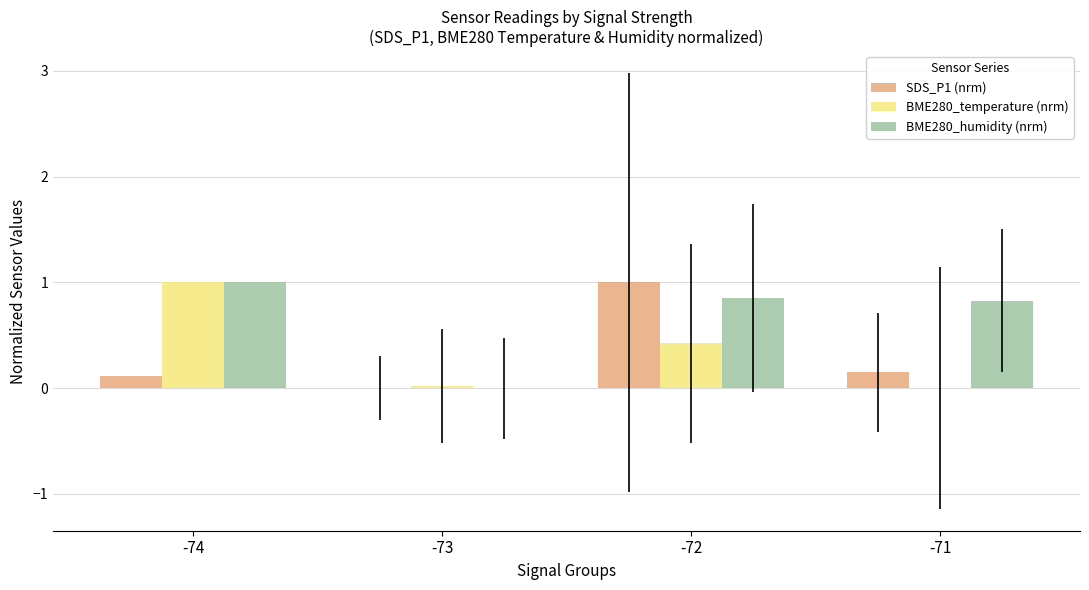

Between -72 and -71, which series saw the biggest shift?

SDS_P1 (nrm)